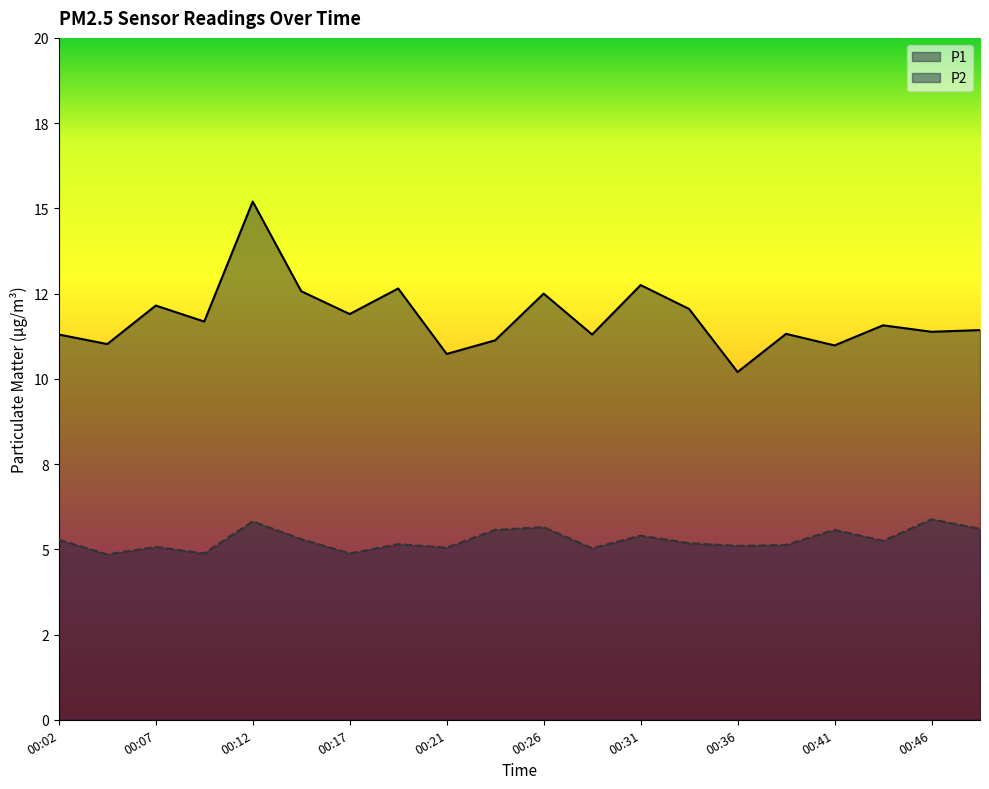

How many interior local peaks does the P1 series have?

7